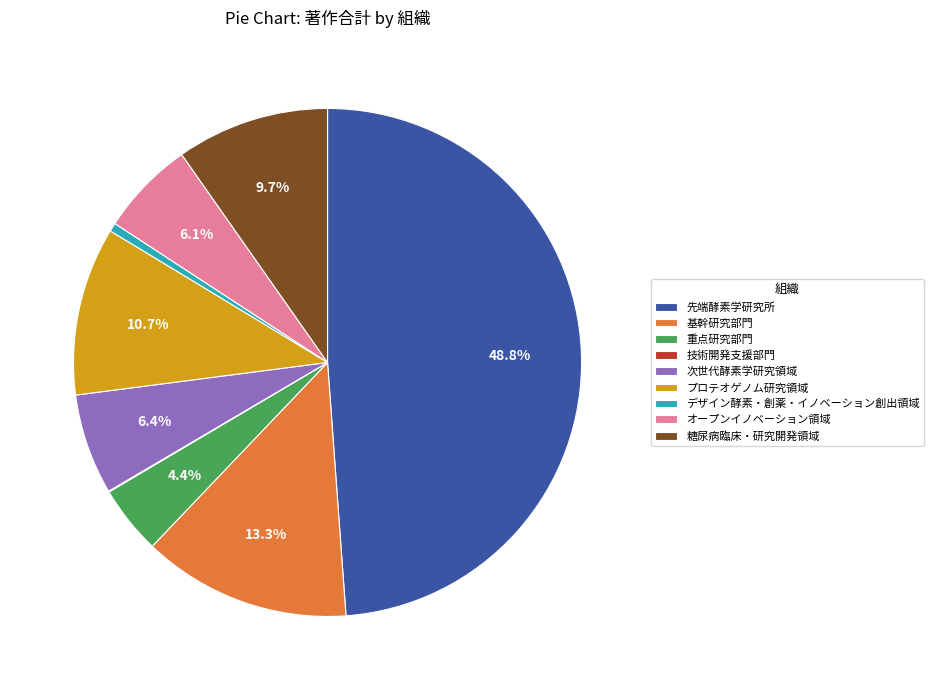

What is the largest slice in the pie chart?

先端酵素学研究所